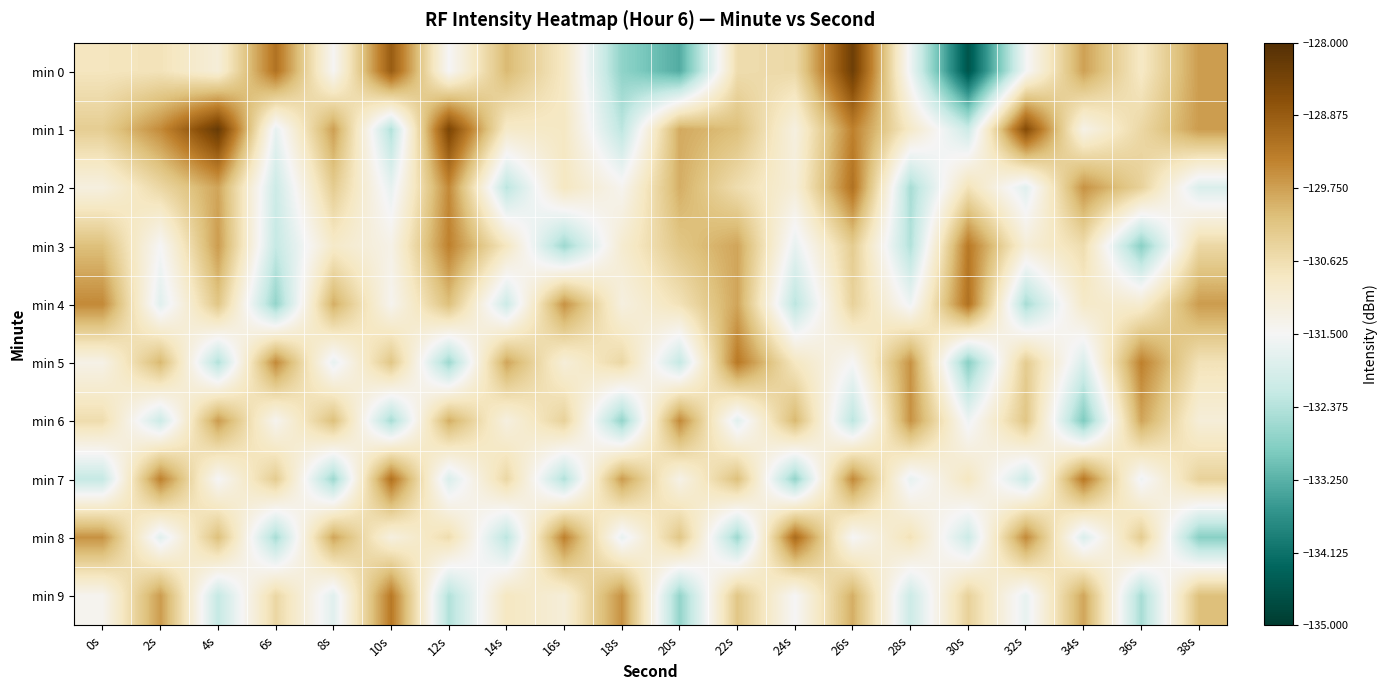

What is the total value across all series at 4s?

-1304.9